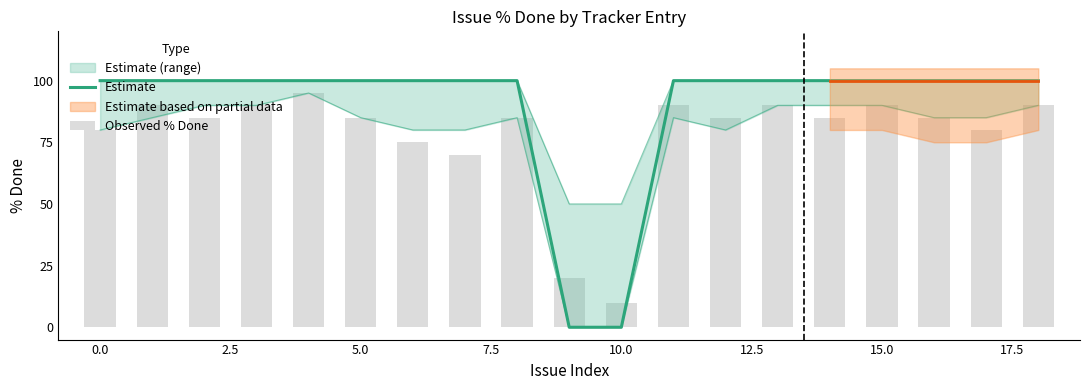

Which series has the largest range (max minus min)?

Estimate